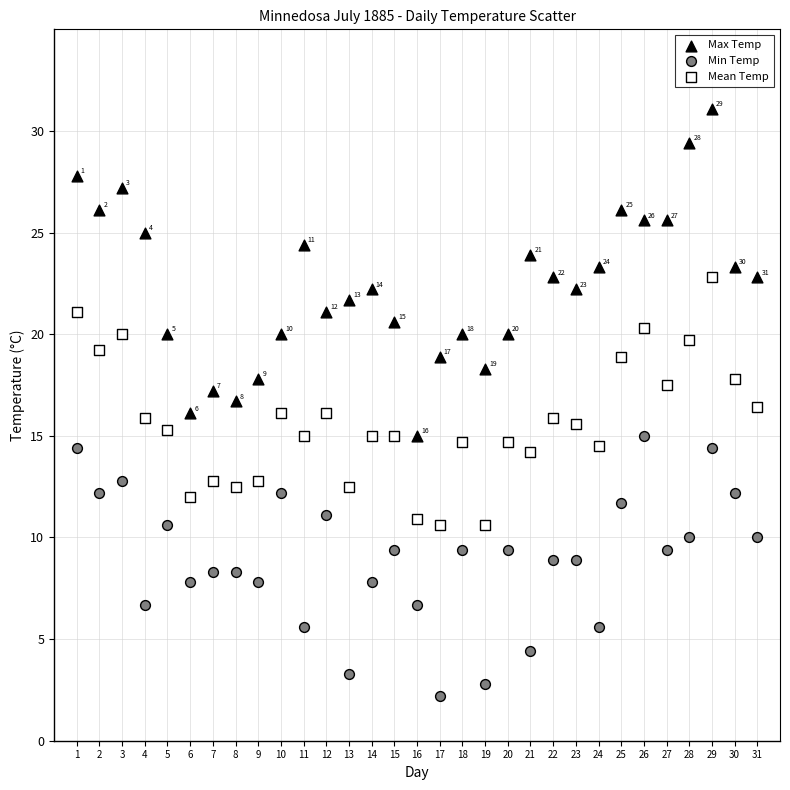

Across all data points, what is the range of X values (max minus min)?

30.0